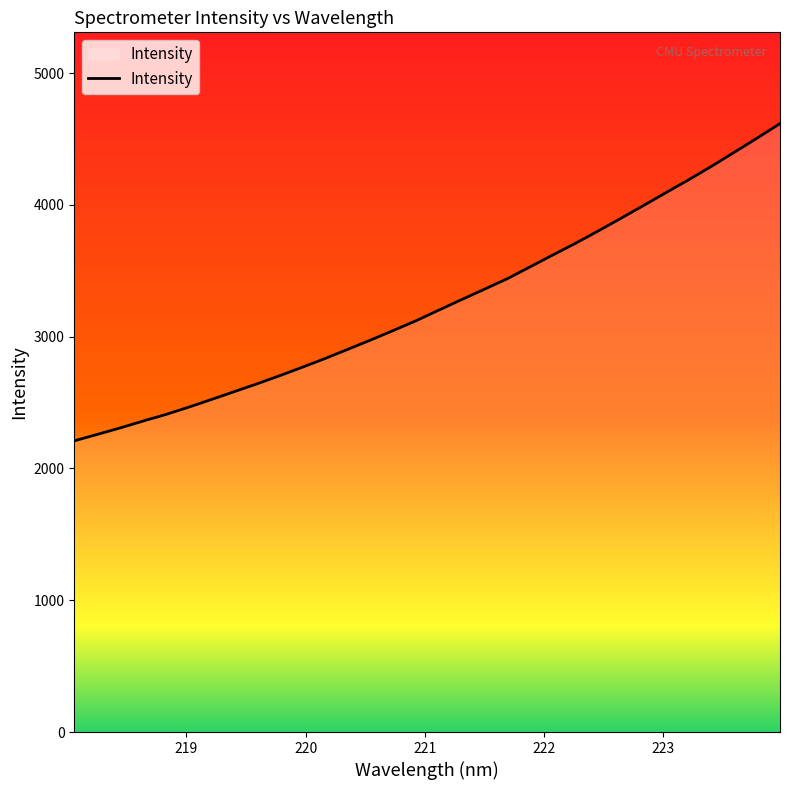

What is the maximum value shown in the chart?

4617.3